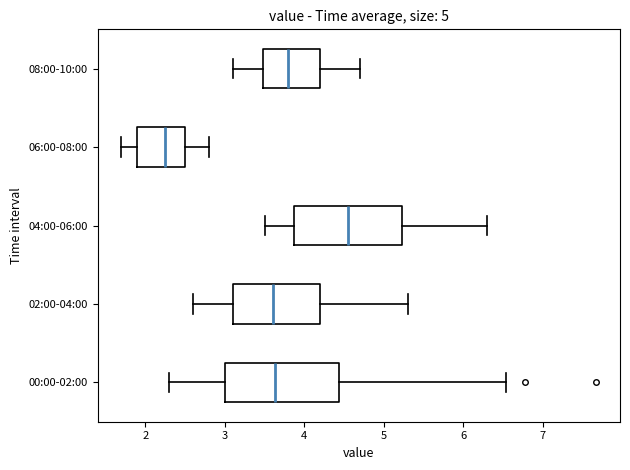

Reading bottom to top, transcribe this box plot: for each box, give where its median line is, the range the box spans, and where its two whiskers end, as read against the x-axis. The values are not printed on the chart, so give them approximately, as read against the axis.

00:00-02:00: median 3.6, box 3.0 to 4.4, whiskers 2.3 to 6.5
02:00-04:00: median 3.6, box 3.1 to 4.2, whiskers 2.6 to 5.3
04:00-06:00: median 4.6, box 3.9 to 5.2, whiskers 3.5 to 6.3
06:00-08:00: median 2.3, box 1.9 to 2.5, whiskers 1.7 to 2.8
08:00-10:00: median 3.8, box 3.5 to 4.2, whiskers 3.1 to 4.7